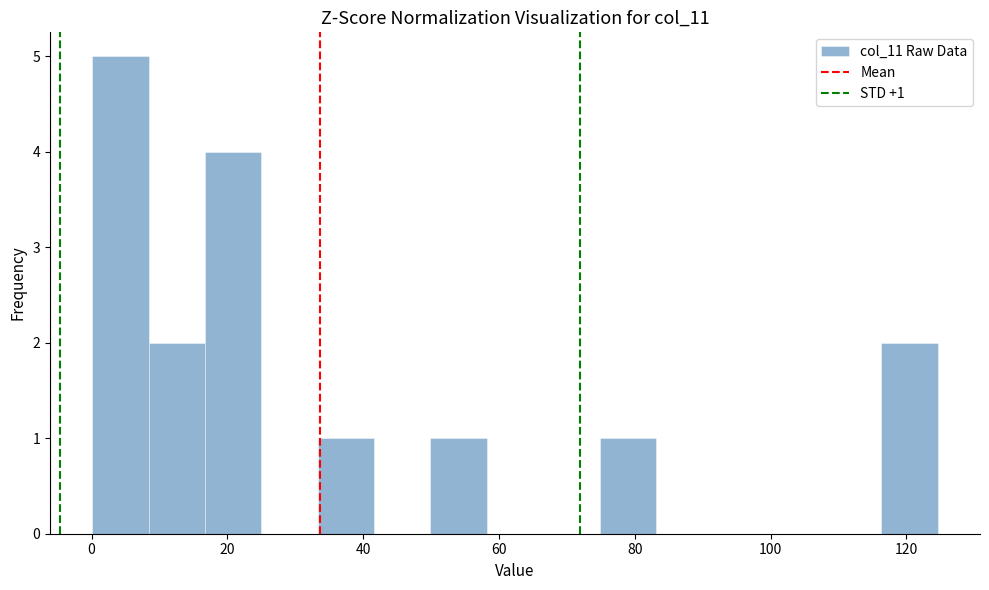

Over which range of the x-axis is the bar tallest?

0 to 8